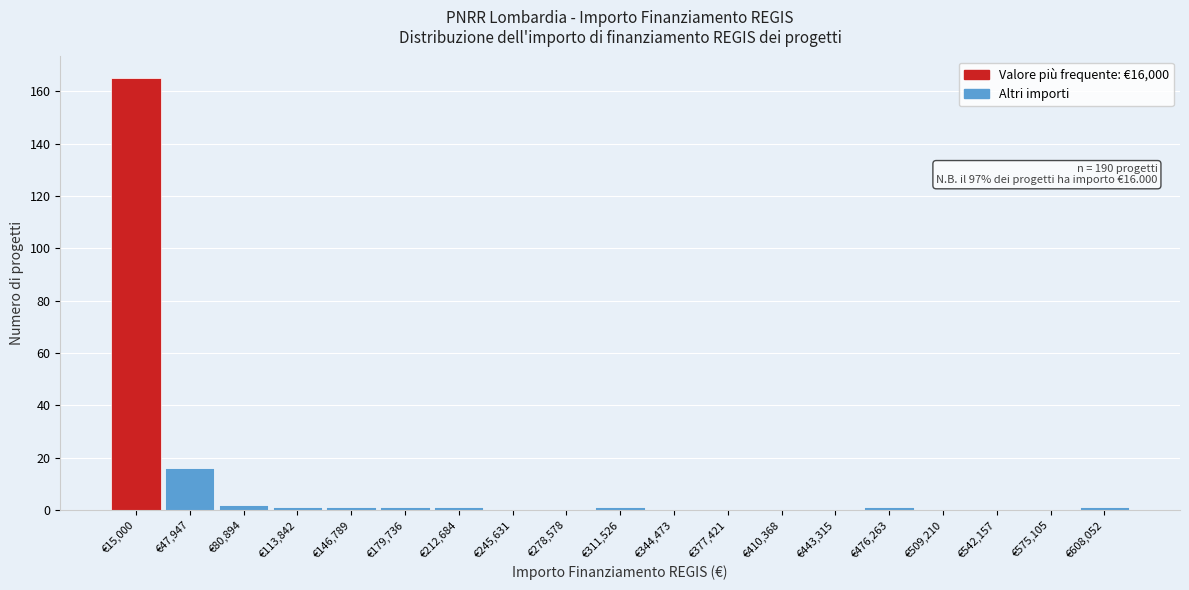

Reading right to left, what are all the values shown in this chart?

€608,052=1	€575,105=0	€542,157=0	€509,210=0	€476,263=1	€443,315=0	€410,368=0	€377,421=0	€344,473=0	€311,526=1	€278,578=0	€245,631=0	€212,684=1	€179,736=1	€146,789=1	€113,842=1	€80,894=2	€47,947=16	€15,000=165